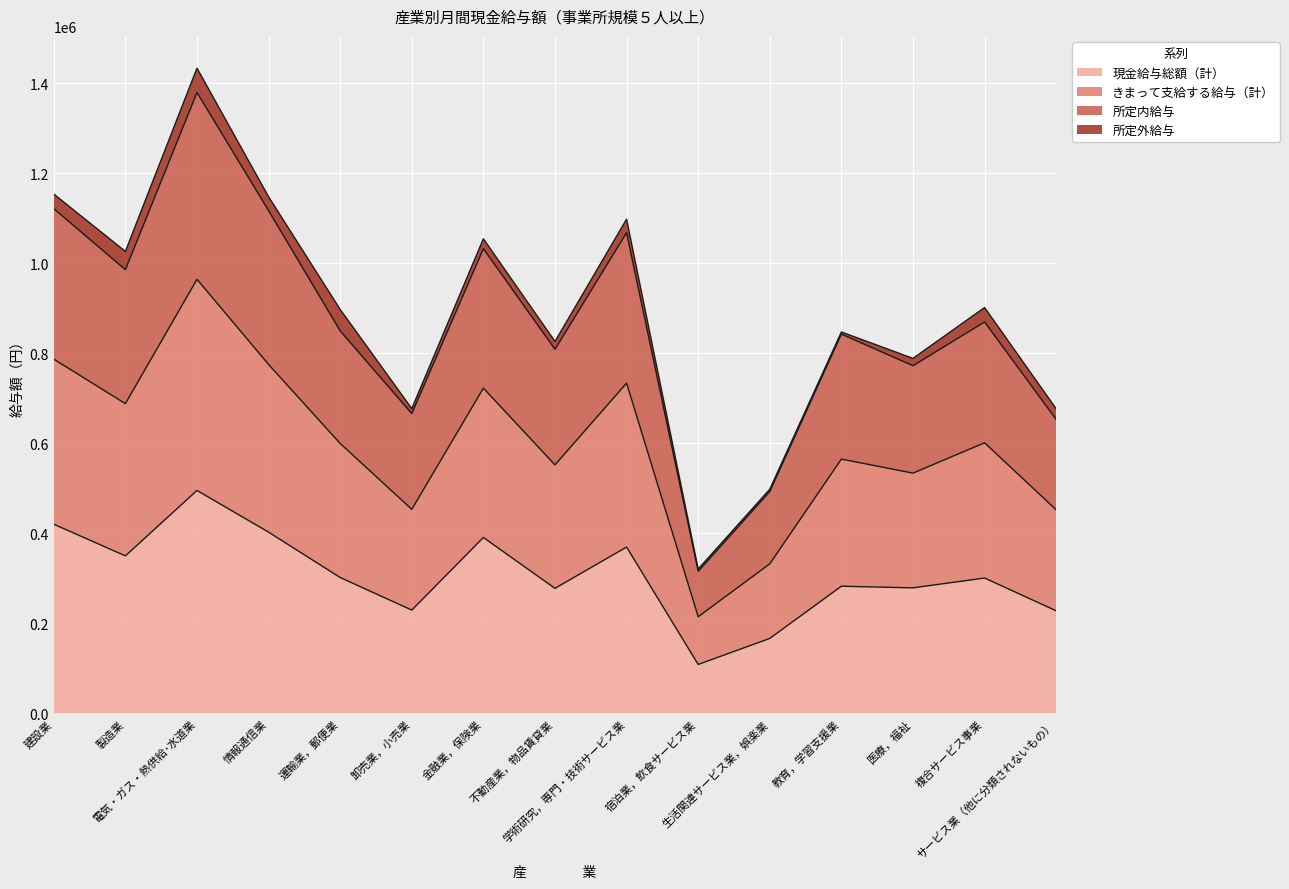

What is the minimum value for 現金給与総額（計）?

108627